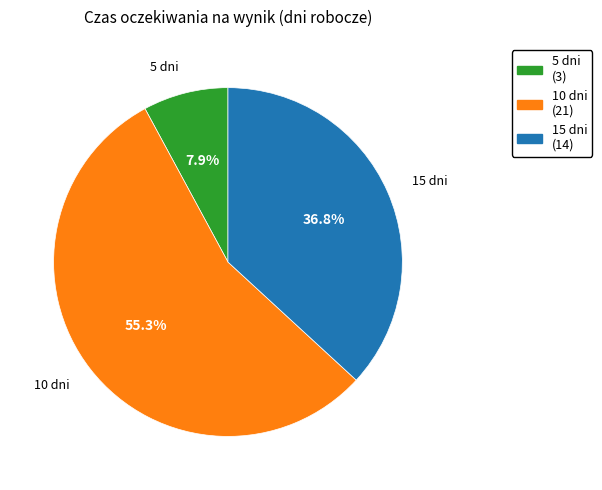

What percentage do 10 dni and 15 dni together represent?

92.1%